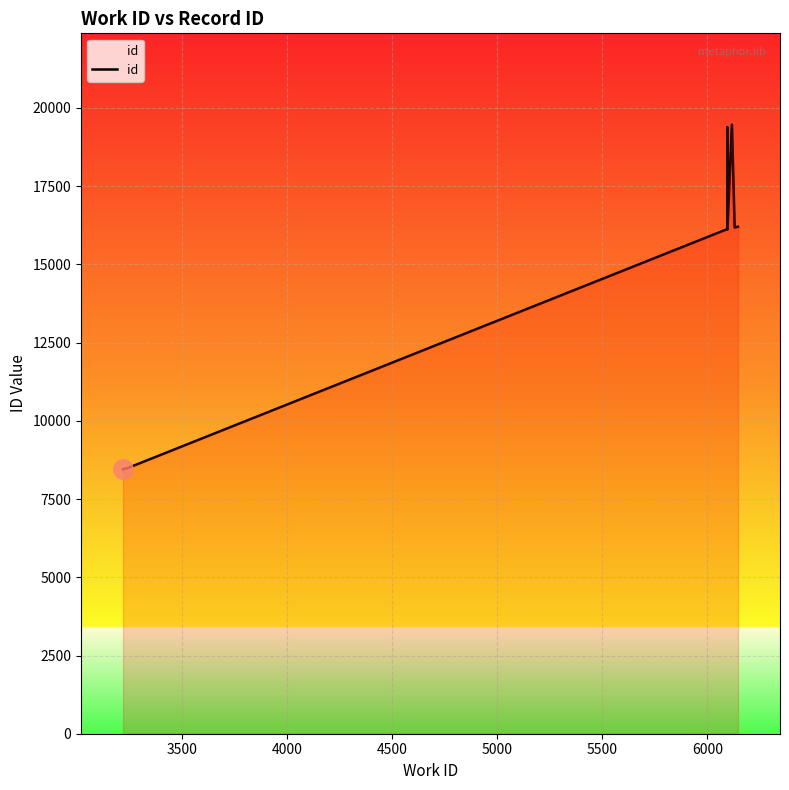

What is the sum of all values?

152753